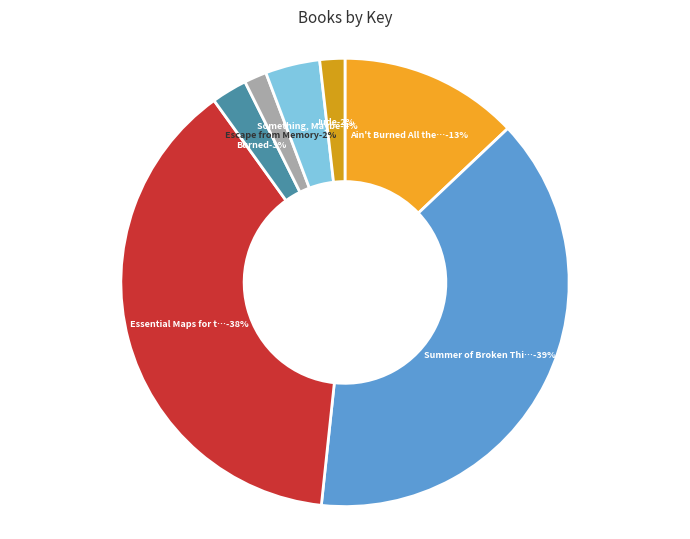

The Ain't Burned All the Bright slice represents 13% of the pie. True or false?

True